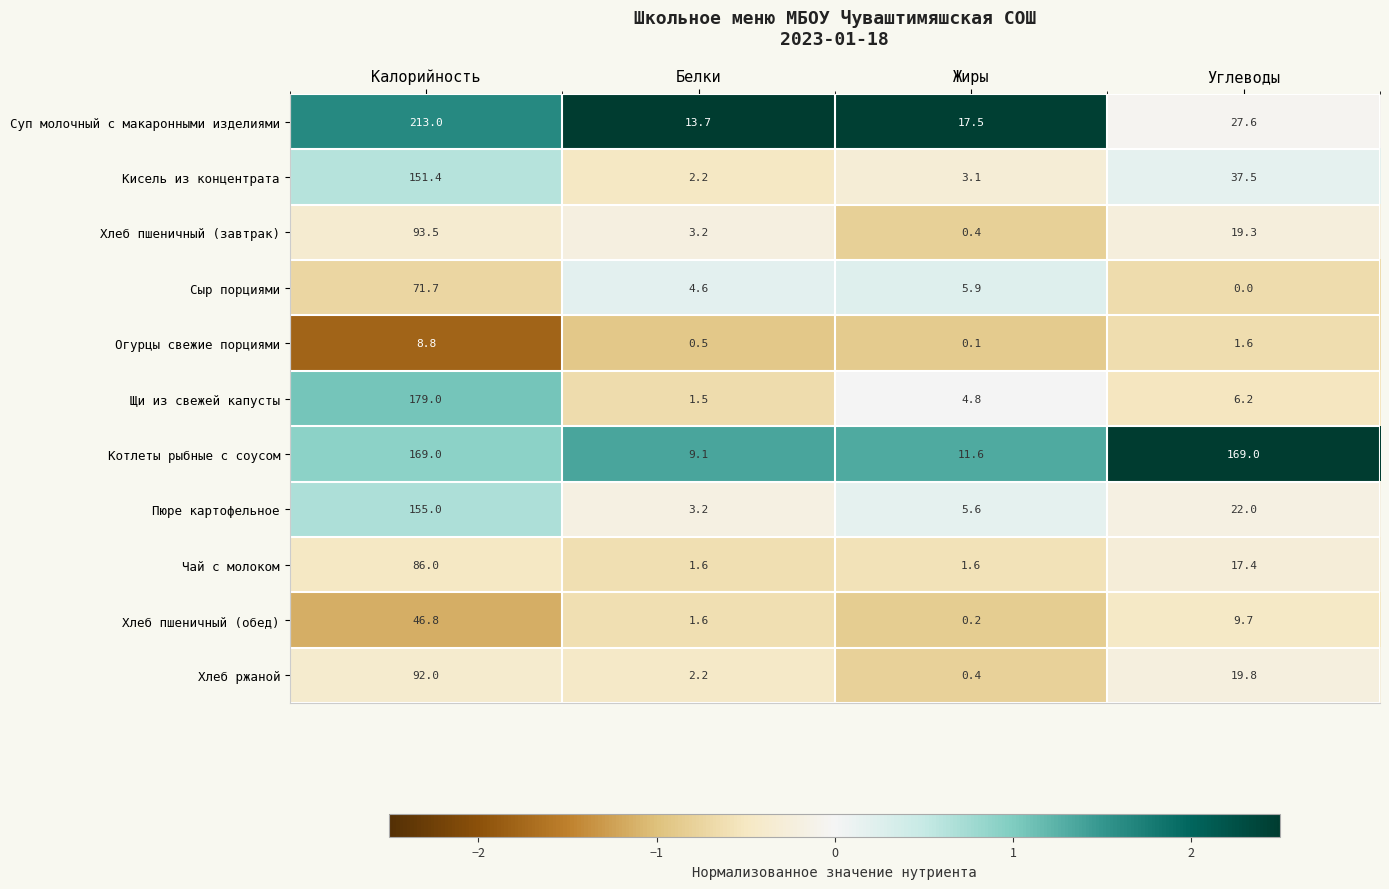

Is it true that Щи из свежей капусты equals 9.0 at Углеводы?

False